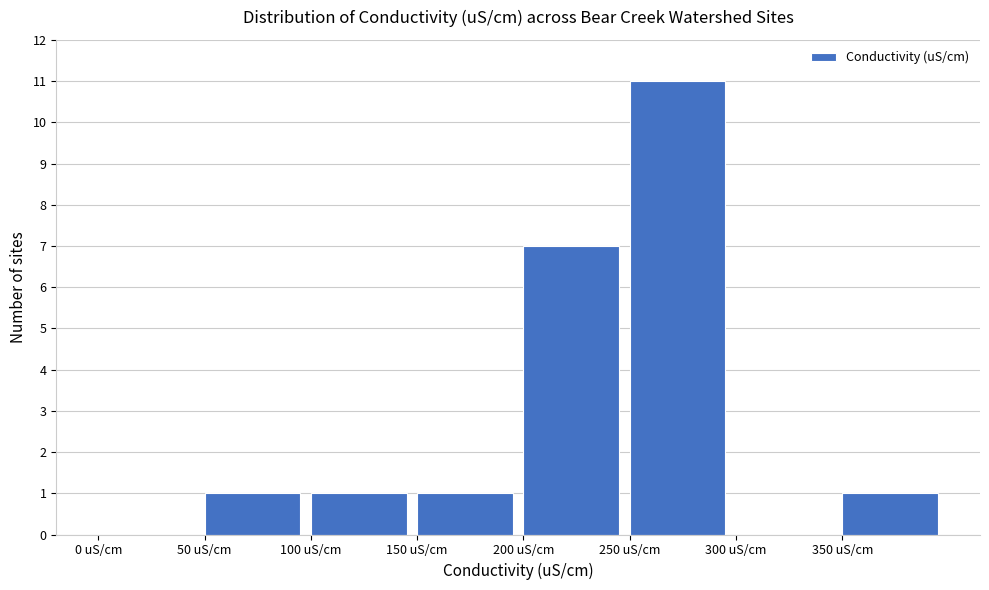

Reading left to right, transcribe this chart: for each bar, give the range it covers on the x-axis and its height. The values are not printed on the chart, so give them approximately, as read against the axis.

0 to 50: 0
50 to 100: 1
100 to 150: 1
150 to 200: 1
200 to 250: 7
250 to 300: 11
300 to 350: 0
350 to 400: 1